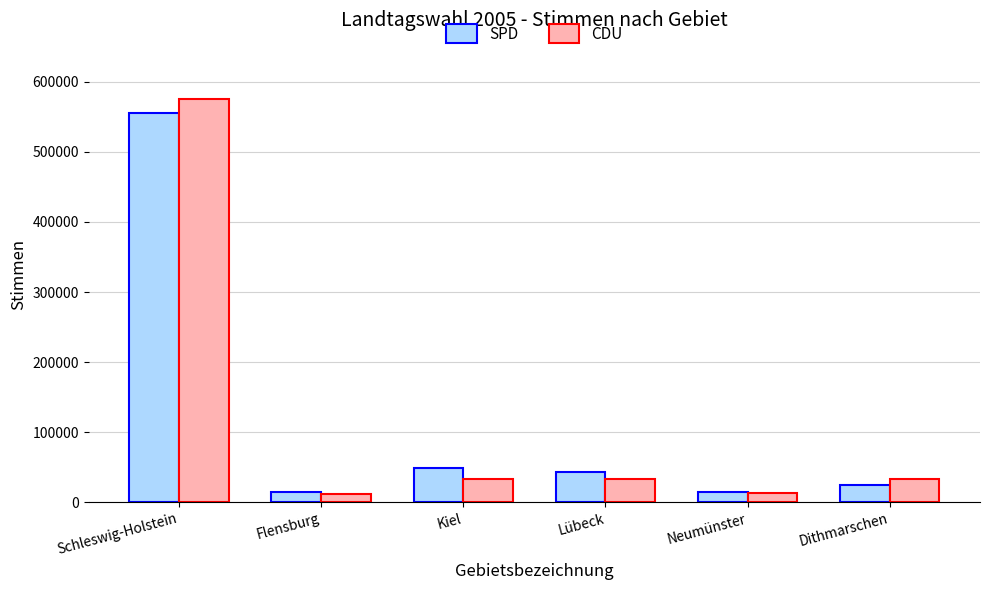

How many data points does each series have?

6